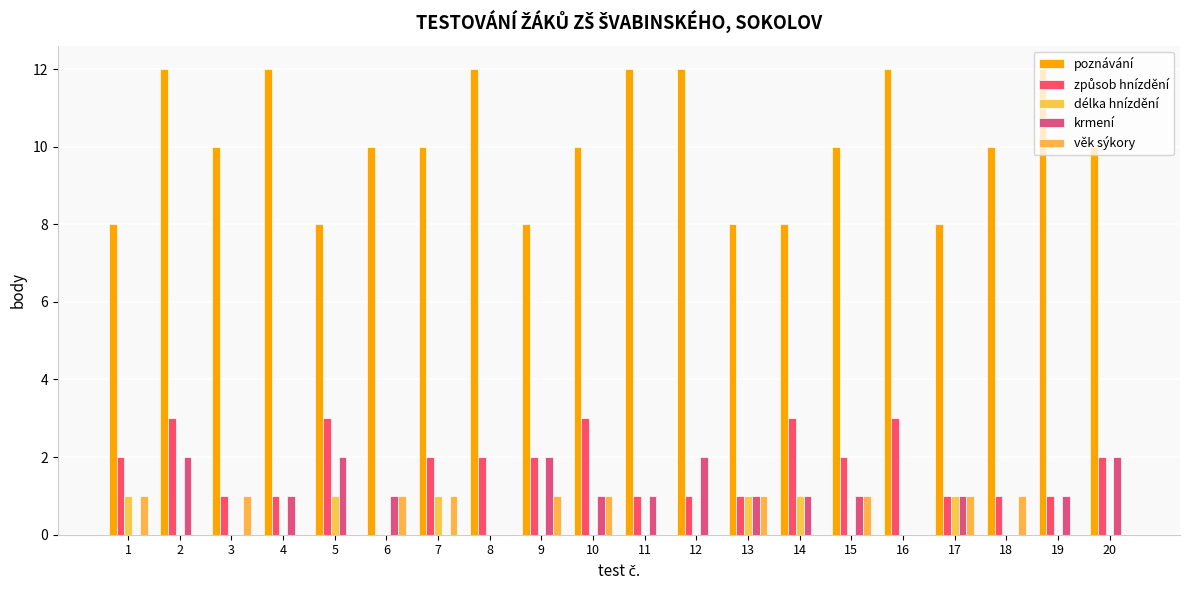

Does the chart contain stacked bars?

No